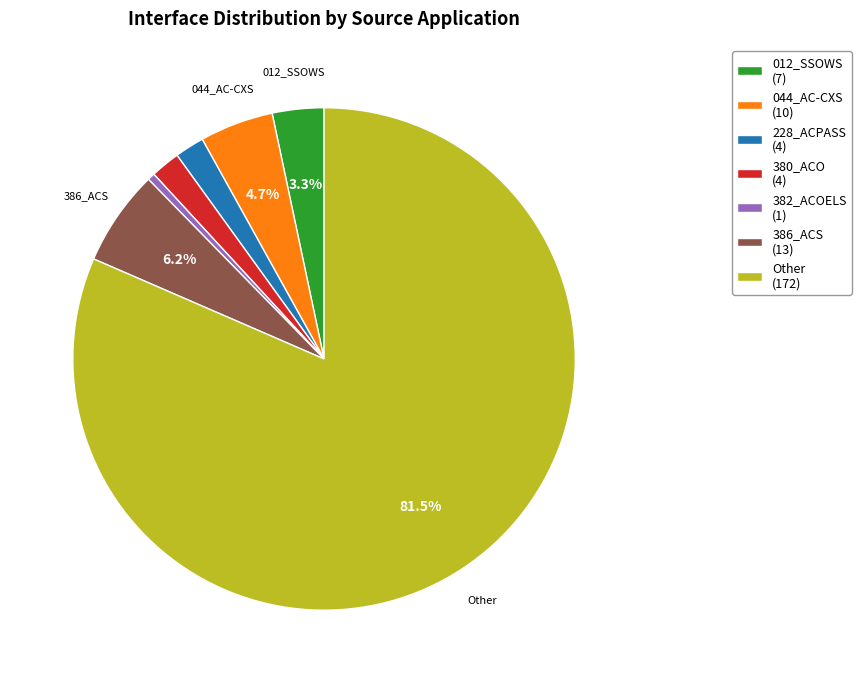

What is the largest slice in the pie chart?

Other